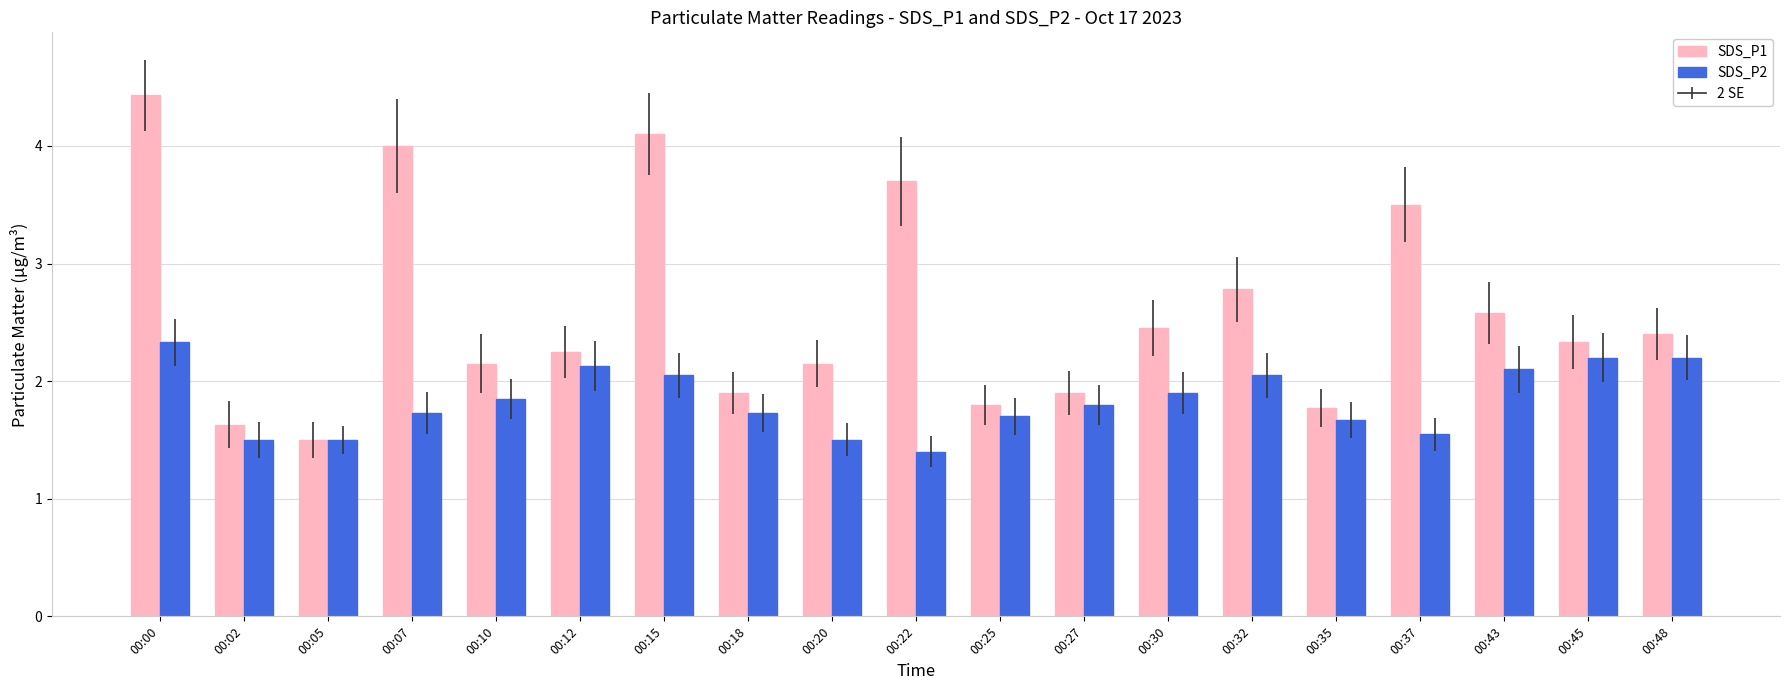

Which series has the widest spread of values?

SDS_P1